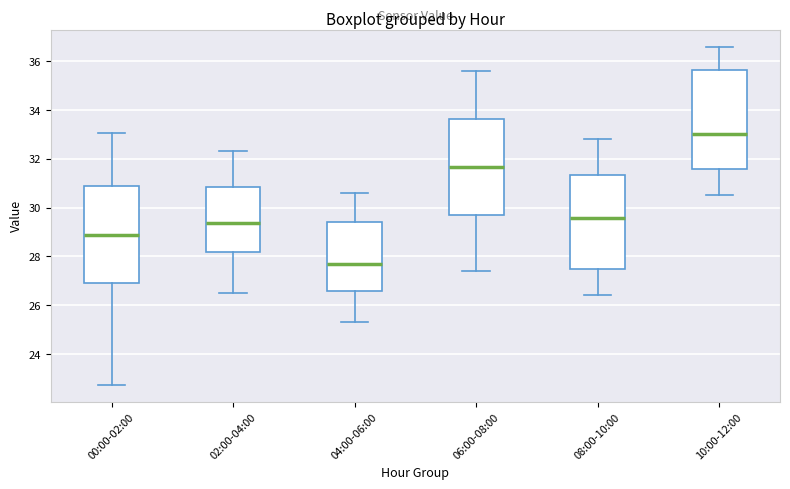

Reading left to right, read every box against the y-axis: the position of its median line, the range the box covers, and the ends of its whiskers. The values are not printed on the chart, so give them approximately, as read against the axis.

00:00-02:00: median 28.8, box 27.0 to 30.8, whiskers 22.8 to 33.0
02:00-04:00: median 29.4, box 28.2 to 30.8, whiskers 26.6 to 32.4
04:00-06:00: median 27.8, box 26.6 to 29.4, whiskers 25.4 to 30.6
06:00-08:00: median 31.6, box 29.6 to 33.6, whiskers 27.4 to 35.6
08:00-10:00: median 29.6, box 27.4 to 31.4, whiskers 26.4 to 32.8
10:00-12:00: median 33.0, box 31.6 to 35.6, whiskers 30.6 to 36.6